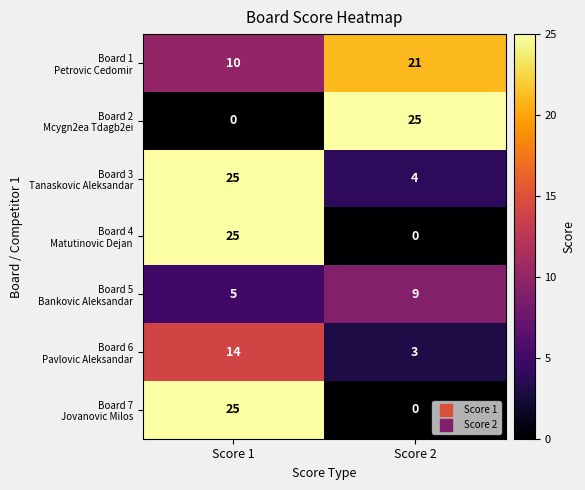

What is the total value across all series at Score 1?

104